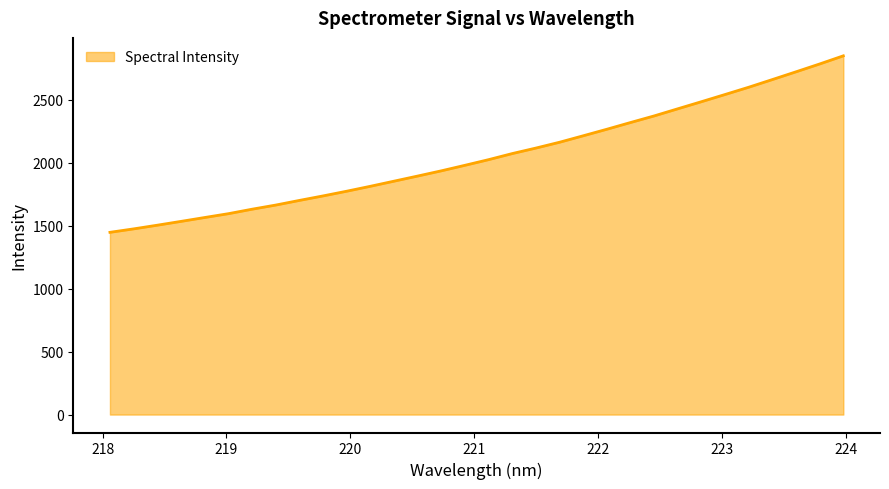

What is the difference between the maximum and minimum values?

1401.7